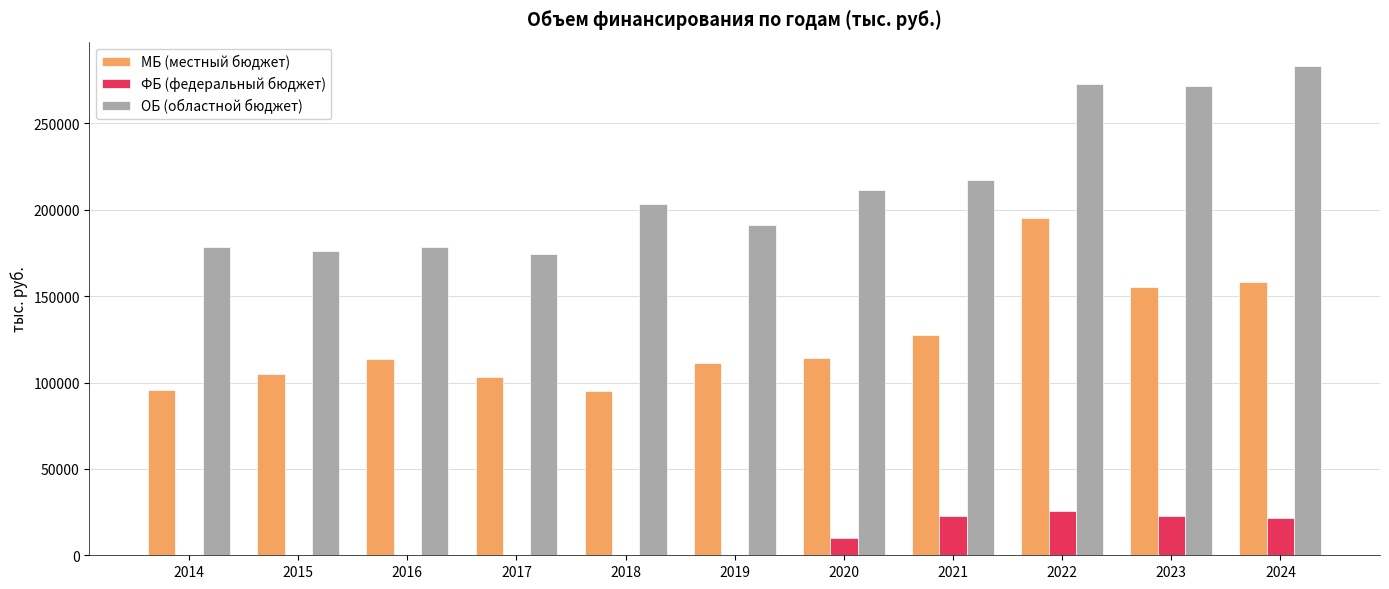

Is it true that ФБ (федеральный бюджет) equals 0.0 at 2015?

True